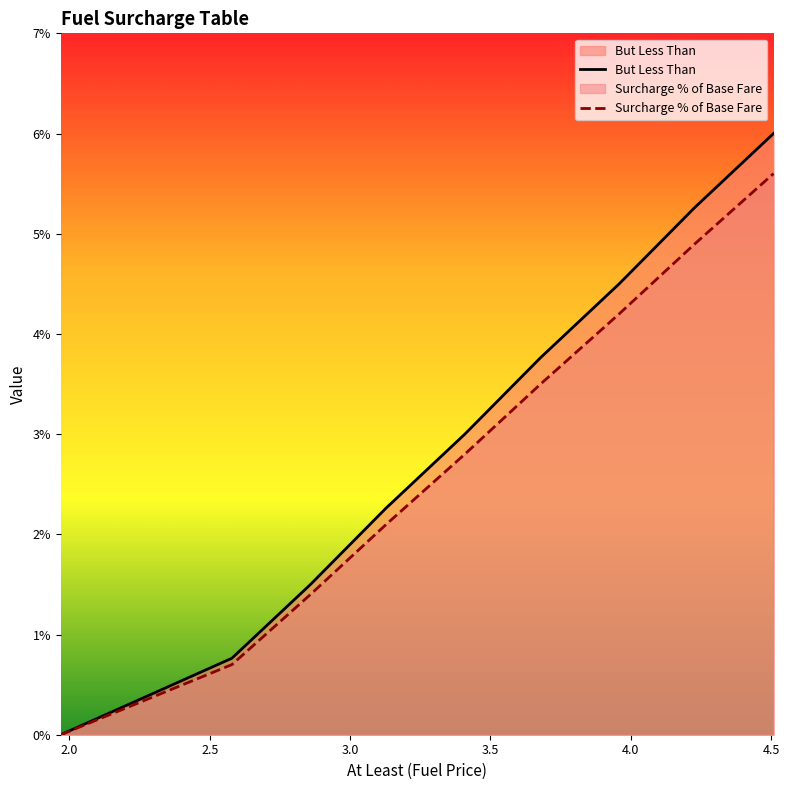

Rank the series at 3.409 from lowest to highest value.

Surcharge % of Base Fare, But Less Than